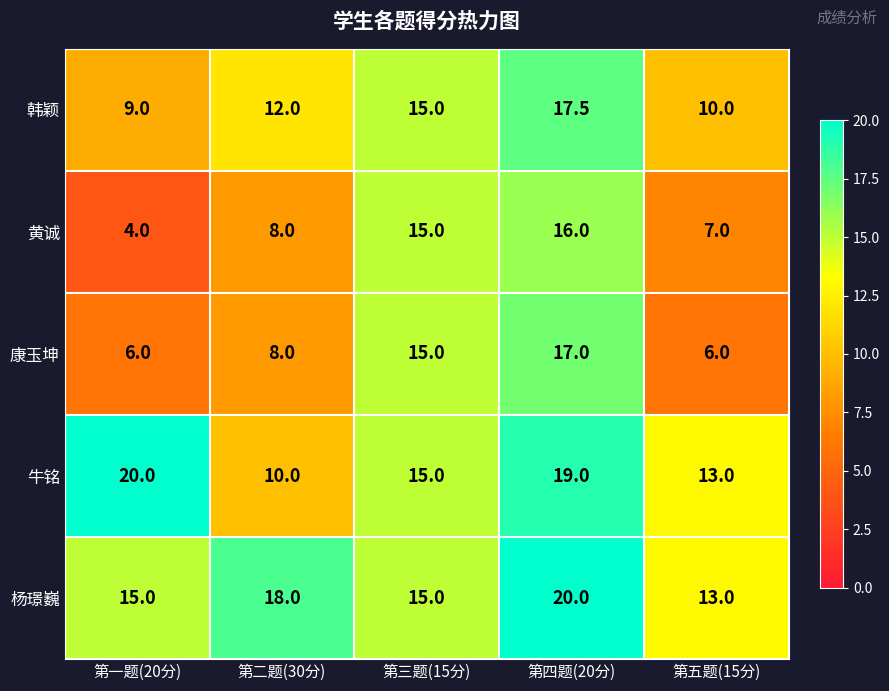

Reading left to right, extract all data points from this chart.

韩颖: 9.0	12.0	15.0	17.5	10.0
黄诚: 4.0	8.0	15.0	16.0	7.0
康玉坤: 6.0	8.0	15.0	17.0	6.0
牛铭: 20.0	10.0	15.0	19.0	13.0
杨璟巍: 15.0	18.0	15.0	20.0	13.0